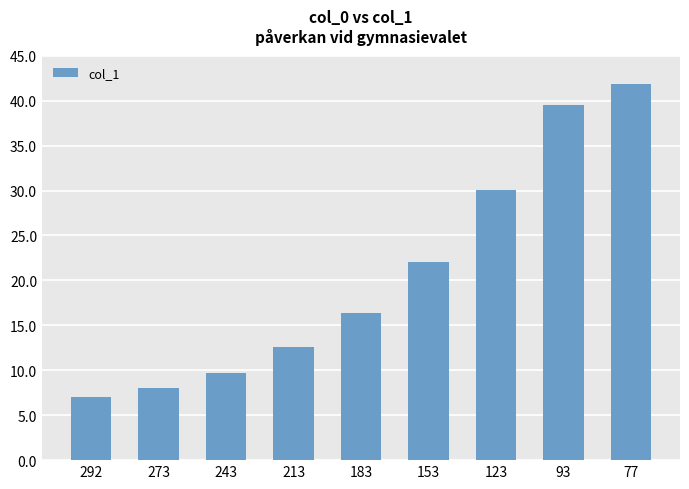

How many data points does each series have?

9